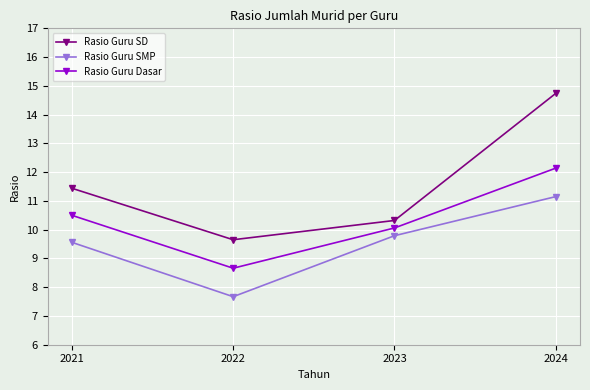

Where is the first local minimum for Rasio Guru SD?

2022